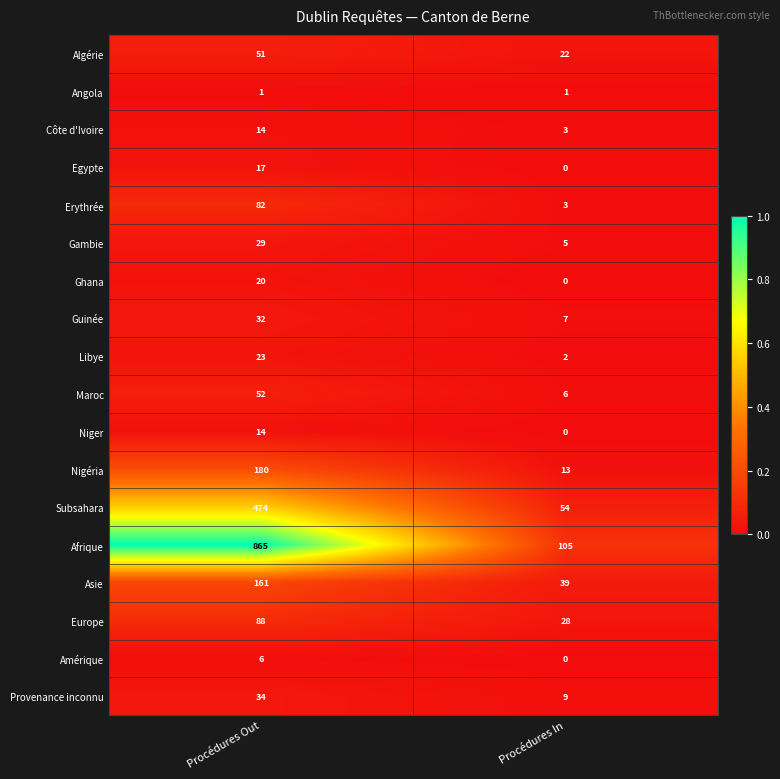

True or false: Europe has a value of 115 at Procédures Out.

False